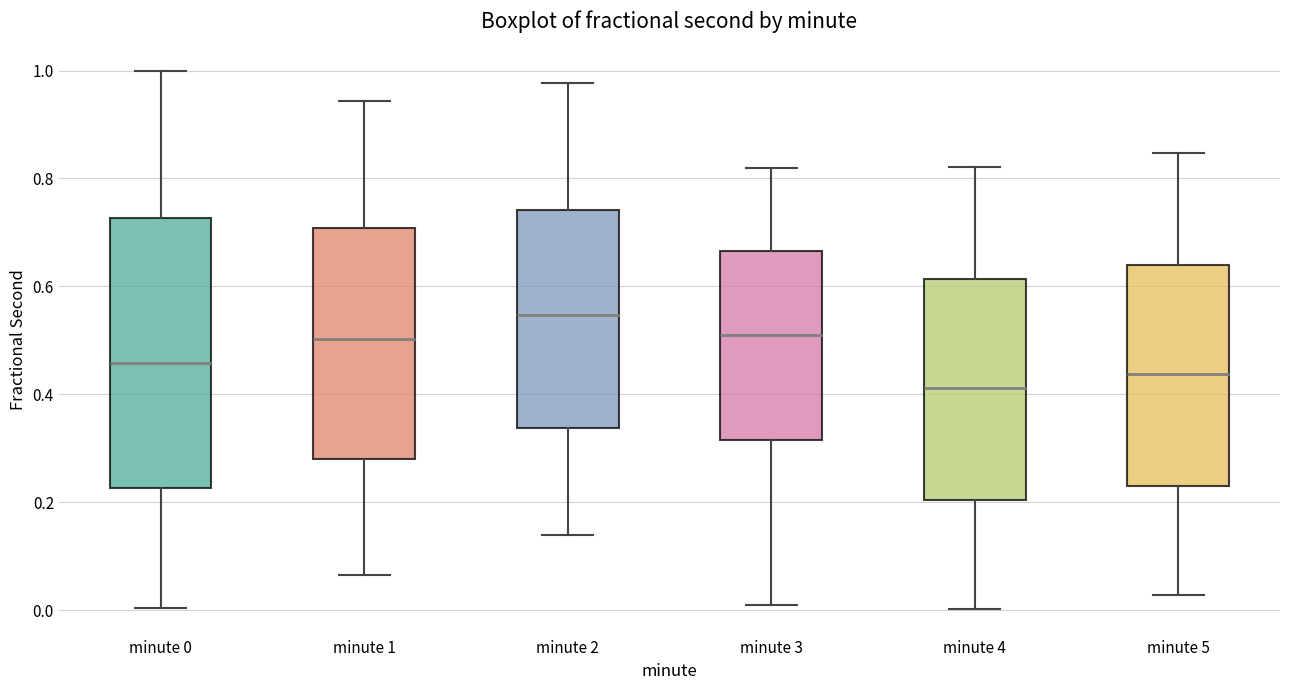

Reading left to right, read every box against the y-axis: the position of its median line, the range the box covers, and the ends of its whiskers. The values are not printed on the chart, so give them approximately, as read against the axis.

minute 0: median 0.46, box 0.22 to 0.72, whiskers 0.00 to 1.00
minute 1: median 0.50, box 0.28 to 0.70, whiskers 0.06 to 0.94
minute 2: median 0.54, box 0.34 to 0.74, whiskers 0.14 to 0.98
minute 3: median 0.52, box 0.32 to 0.66, whiskers 0.02 to 0.82
minute 4: median 0.42, box 0.20 to 0.62, whiskers 0.00 to 0.82
minute 5: median 0.44, box 0.22 to 0.64, whiskers 0.02 to 0.84